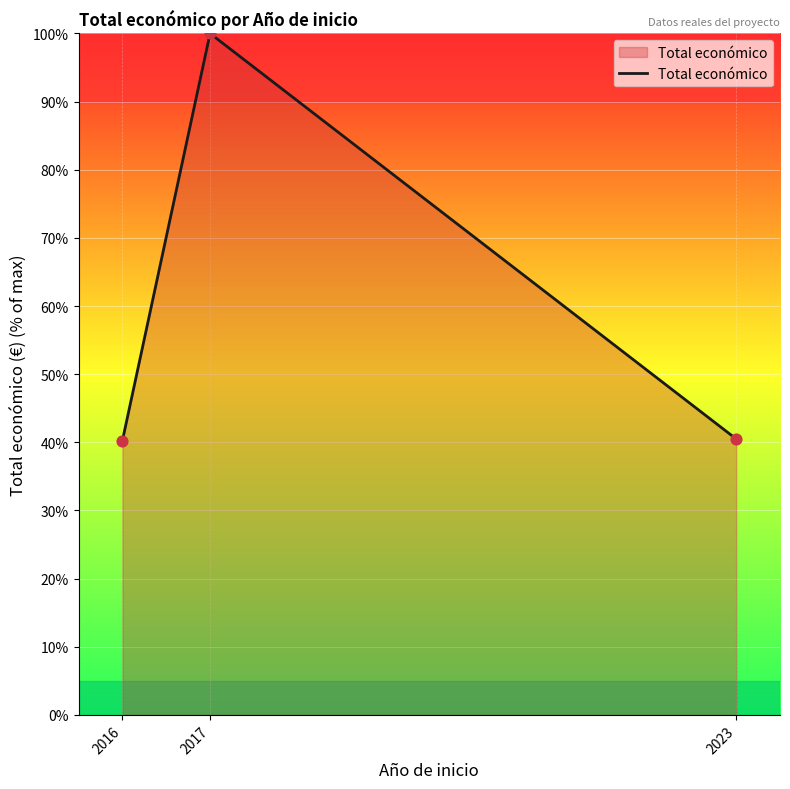

What is the ratio of the value at 2016 to the value at 2023?

1.0